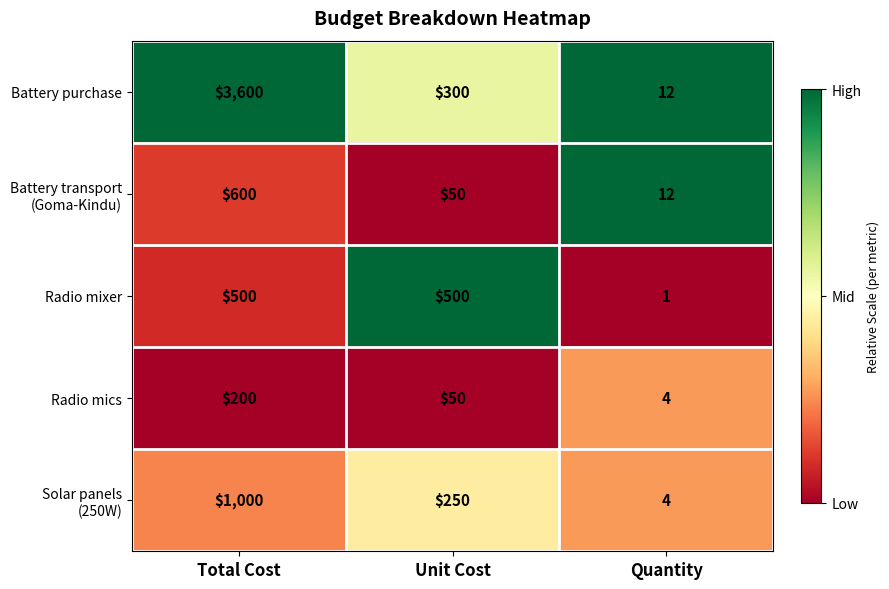

At which label does Radio mics first exceed 50?

Total Cost